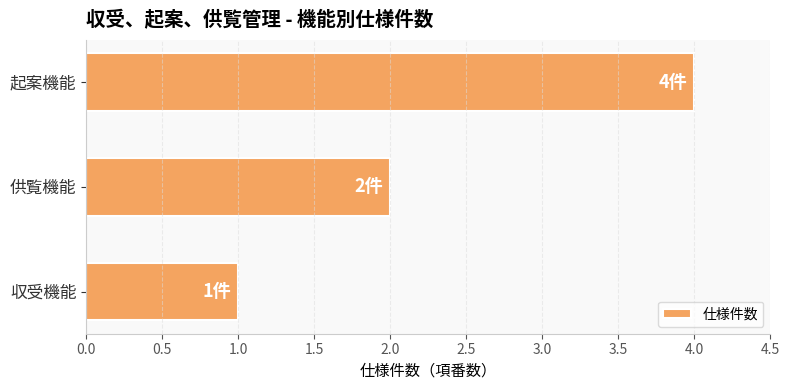

Approximately how many times larger is the value at 起案機能 compared to 収受機能?

4.0